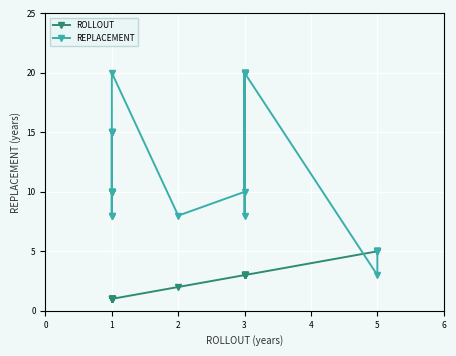

True or false: ROLLOUT and REPLACEMENT intersect in this chart.

True